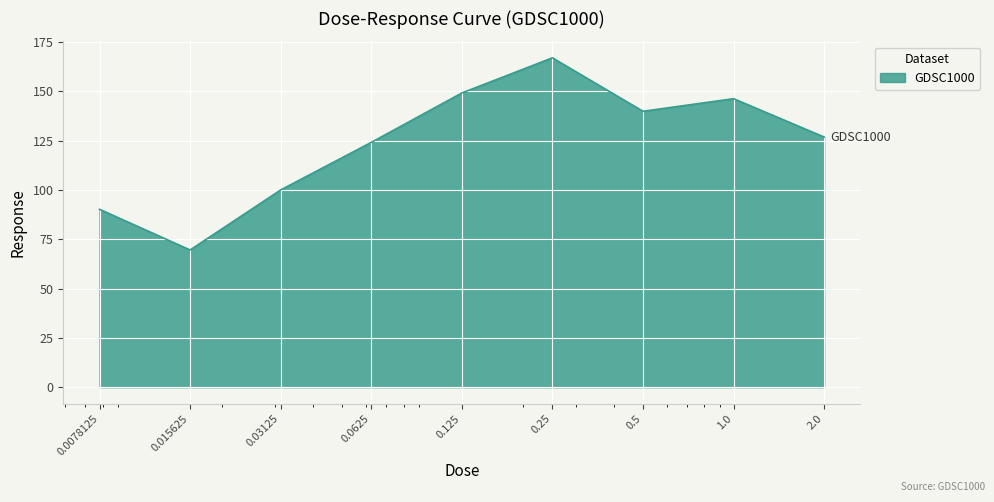

What is the minimum value shown in the chart?

69.6